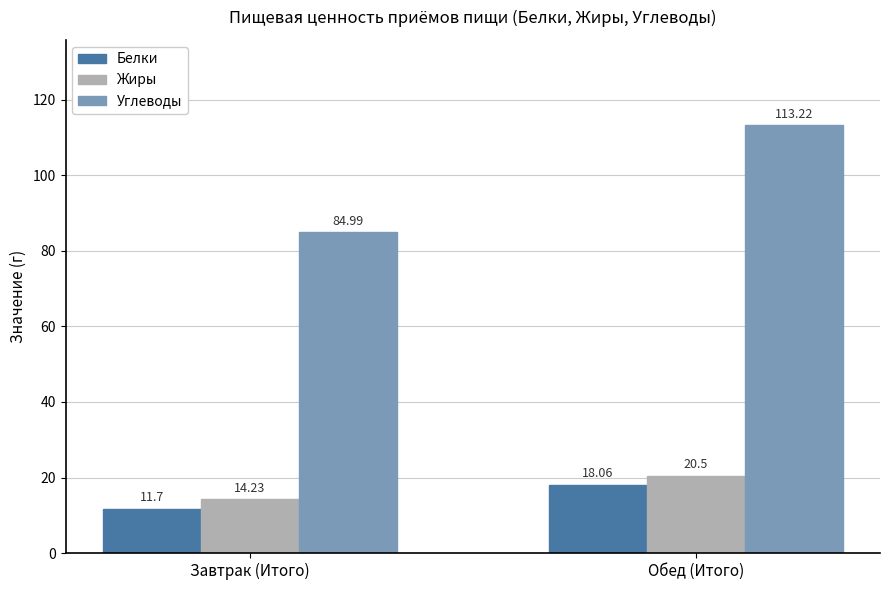

Is it true that Жиры equals 14.2 at Завтрак (Итого)?

True